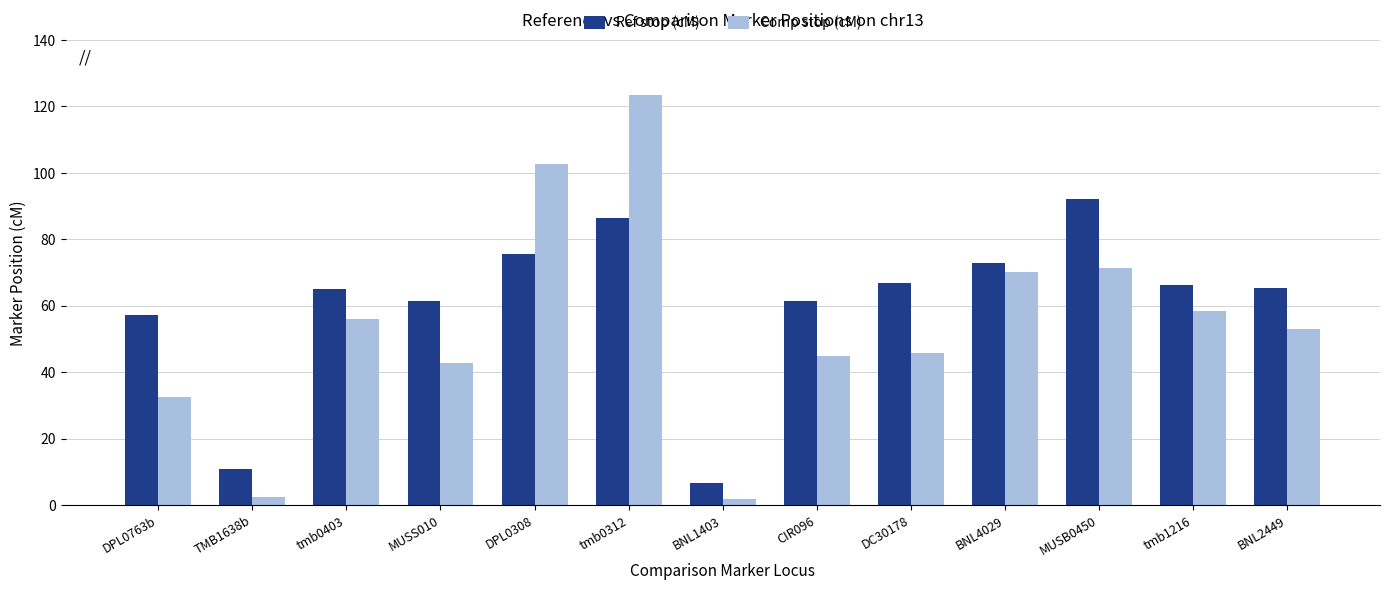

What is the label of the 8th bar from the right?

tmb0312